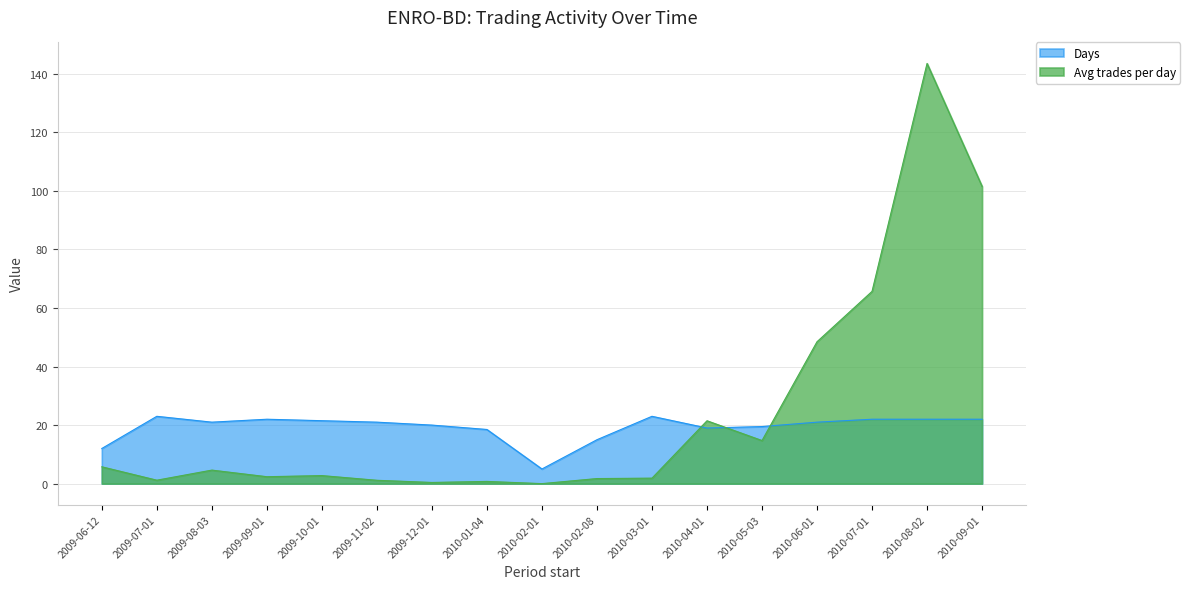

At which category does Days reach its first local valley?

2009-08-03